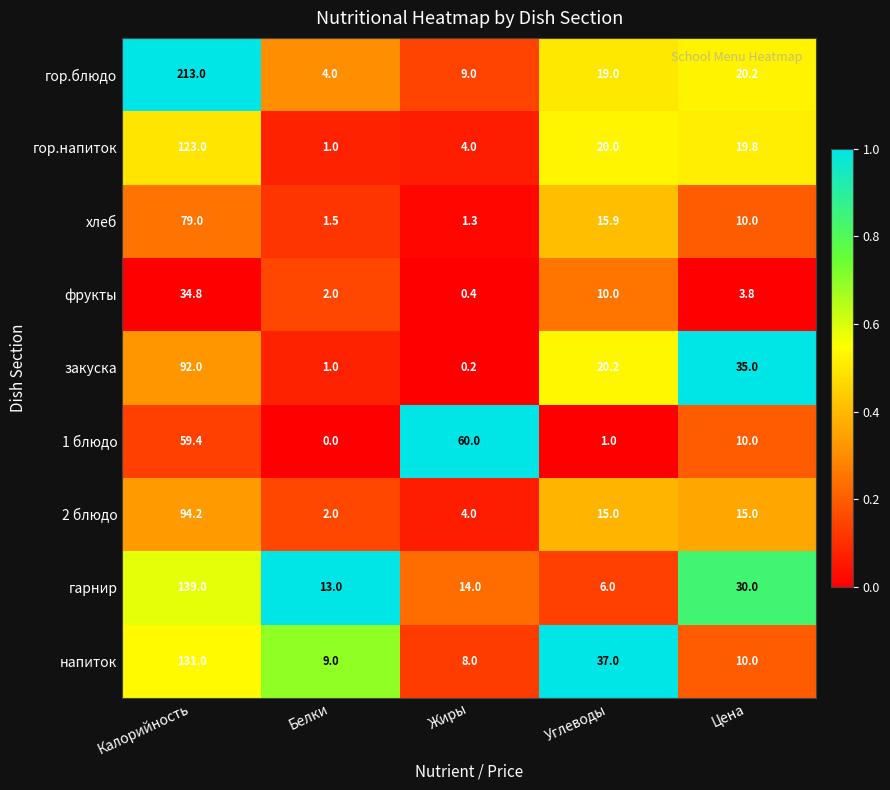

What is the maximum value for гор.напиток?

123.0